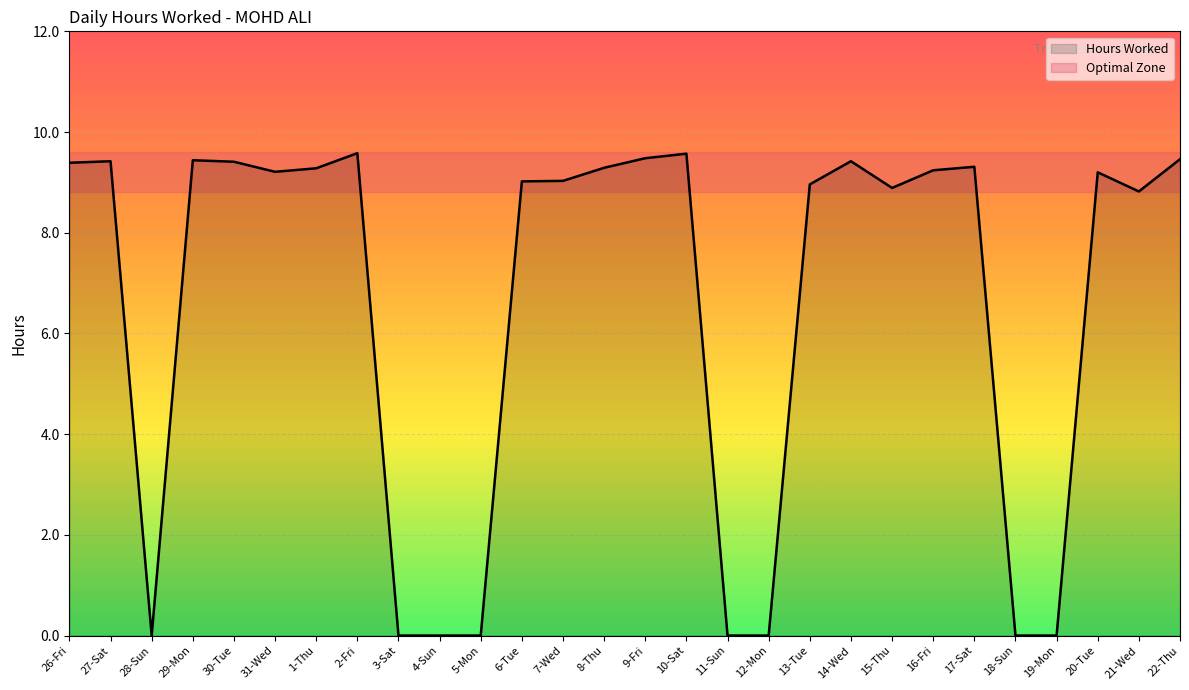

Is it true that the value at 17-Sat is 4.4?

False